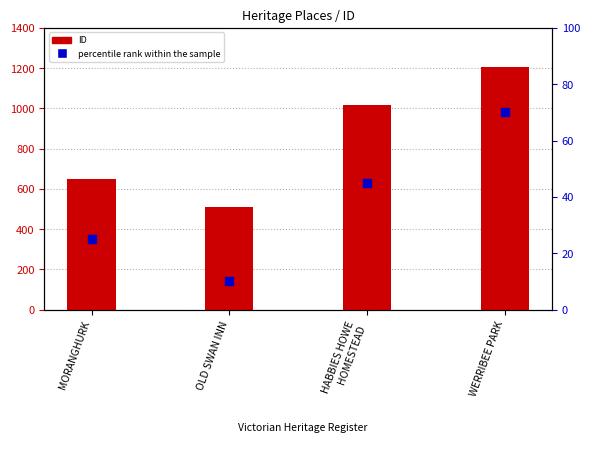

What is the total value across all series at HABBIES HOWE
HOMESTEAD?

1064